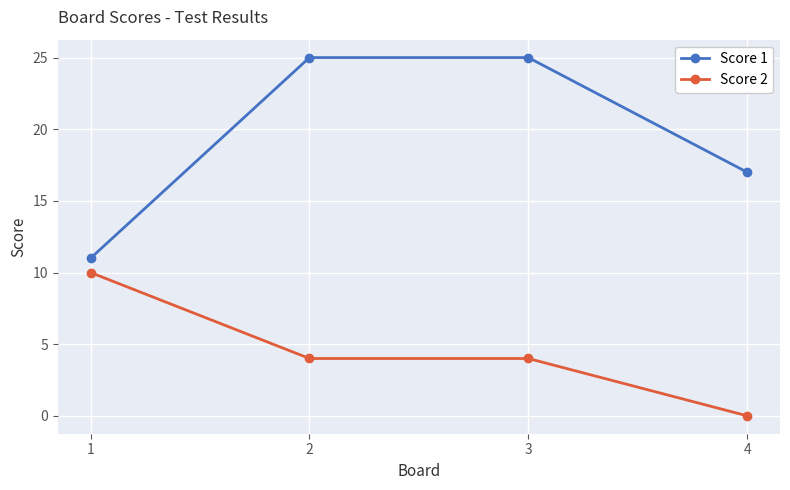

What is the value of the Score 1 point at the 1st from the left?

11